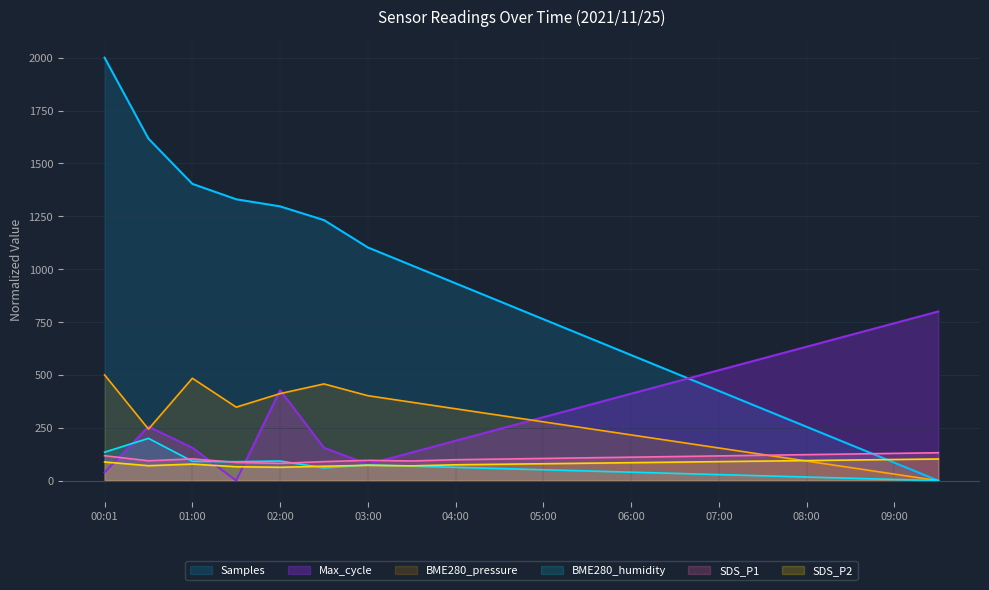

After their last crossing, which series has the higher values: SDS_P2 or BME280_humidity?

SDS_P2